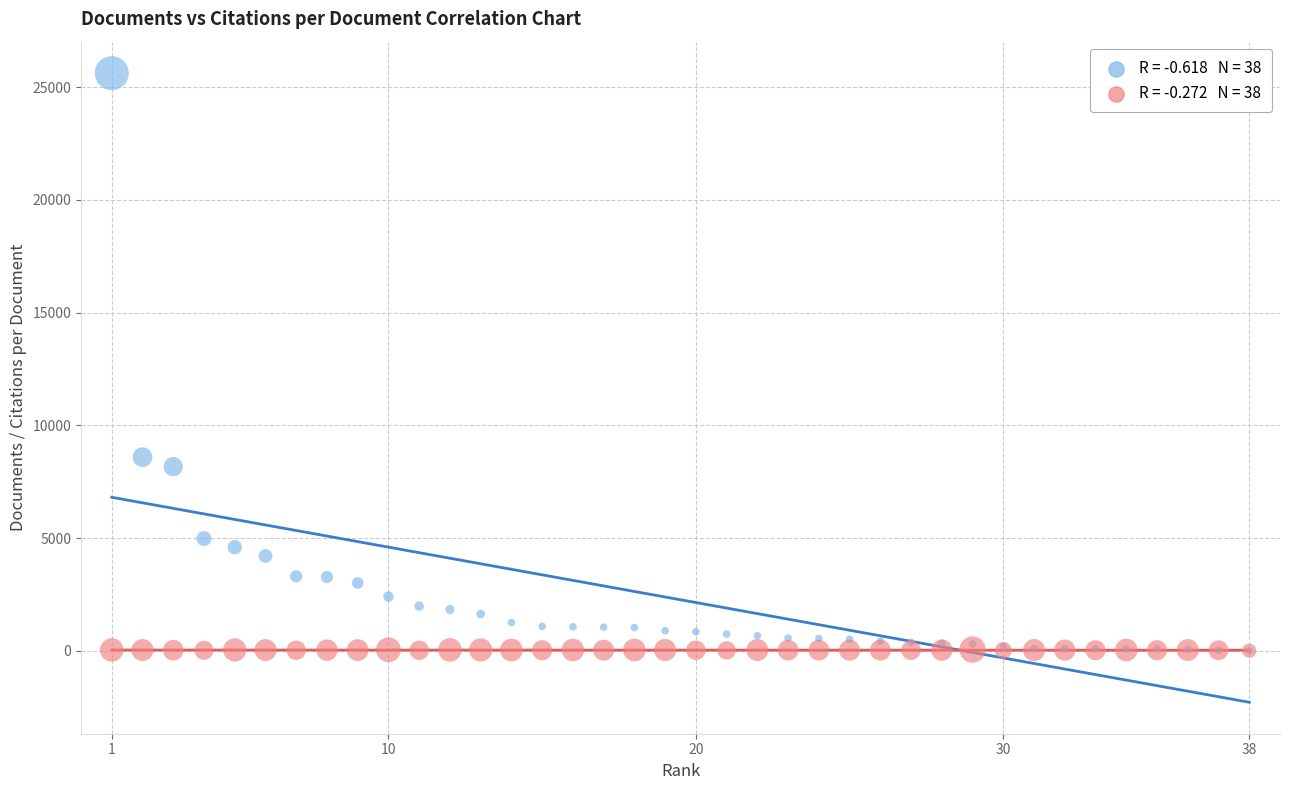

Across all series, what Y value is closest to 12814?

8591.0